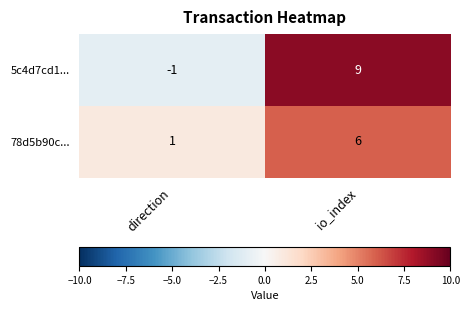

Reading left to right, extract all data points from this chart.

5c4d7cd1...: direction=-1	io_index=9
78d5b90c...: direction=1	io_index=6